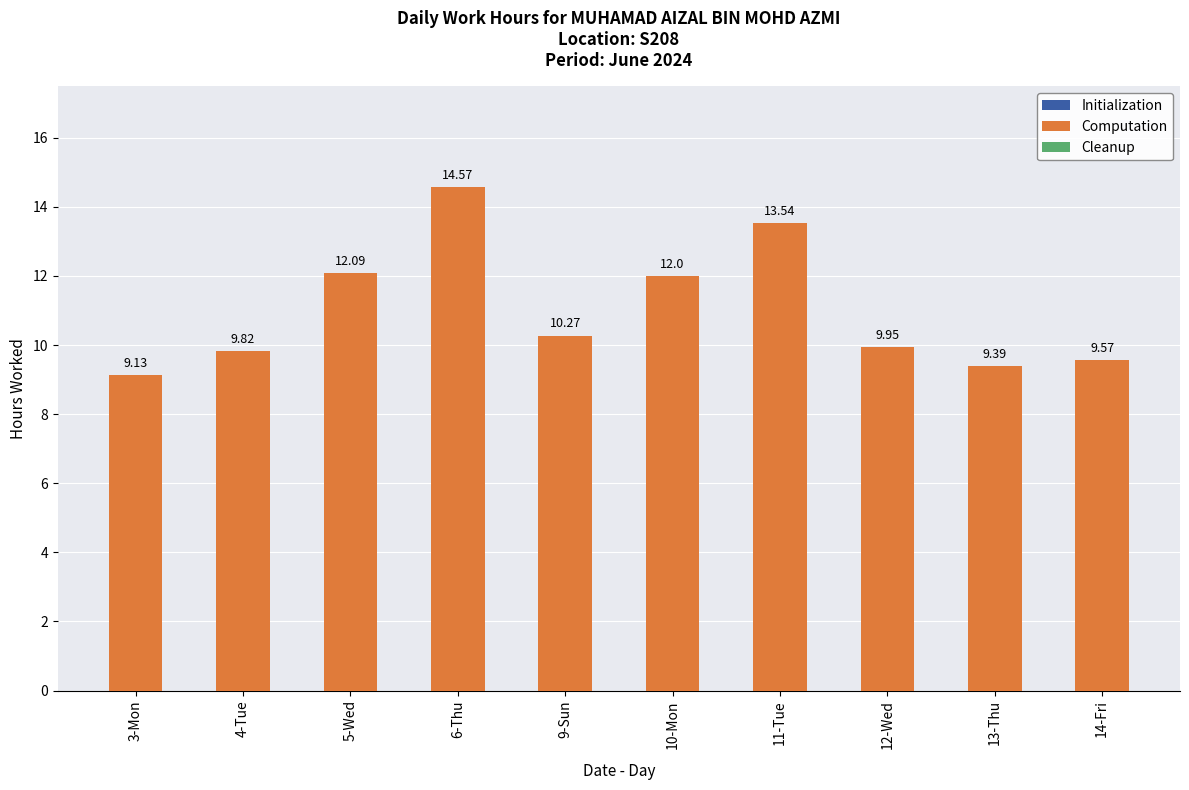

What is the change in value from 4-Tue to 11-Tue?

+3.7